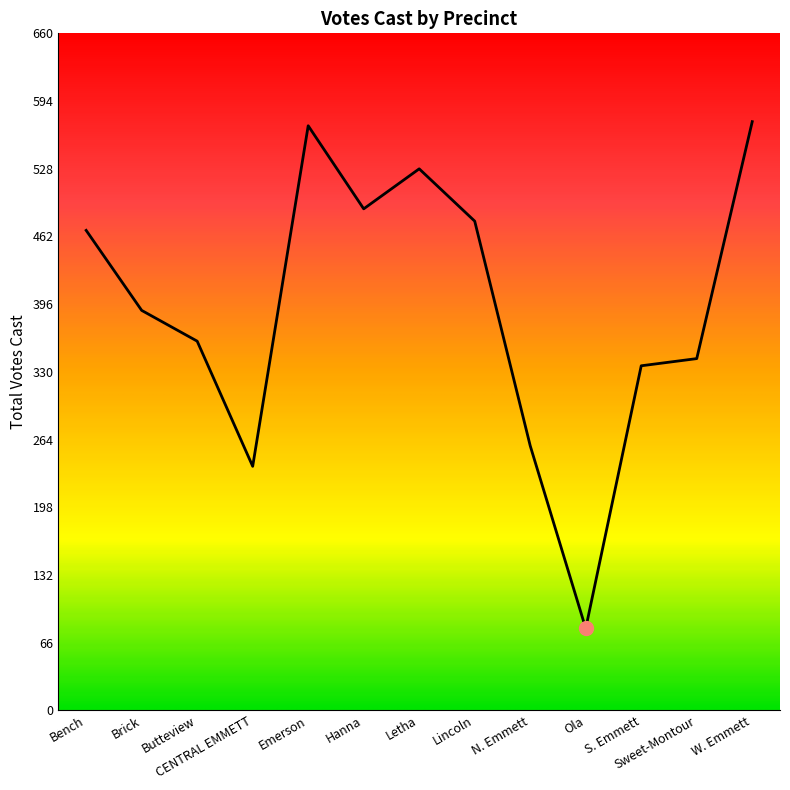

Is this an area chart (filled region under the line)?

No